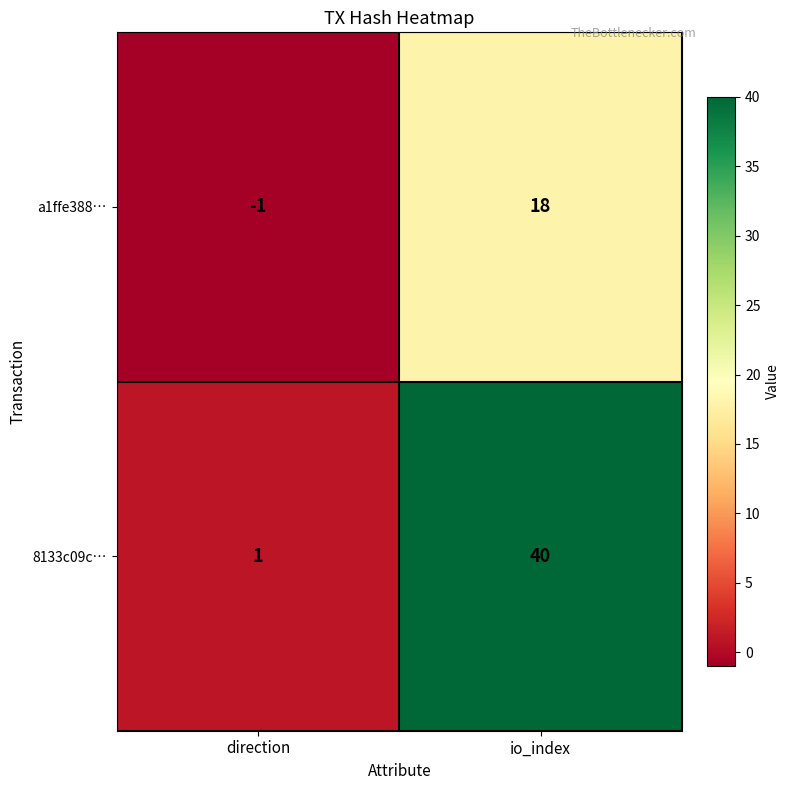

How many series are shown in this chart?

2